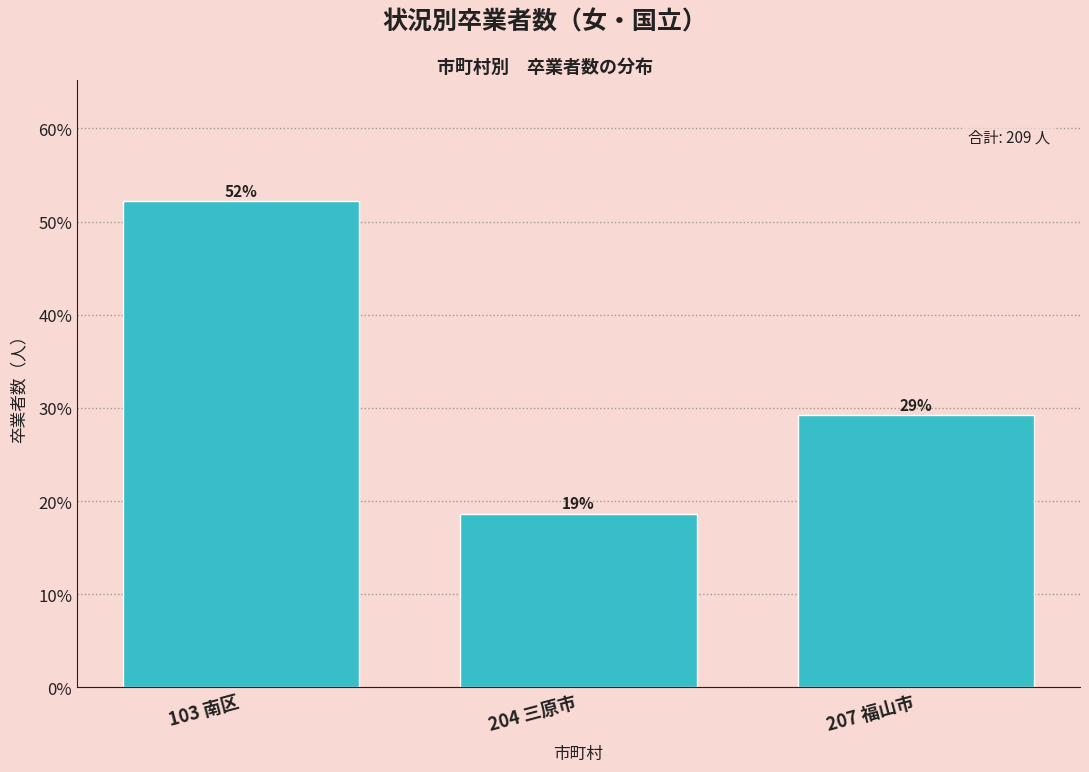

How many bars are there in total?

3